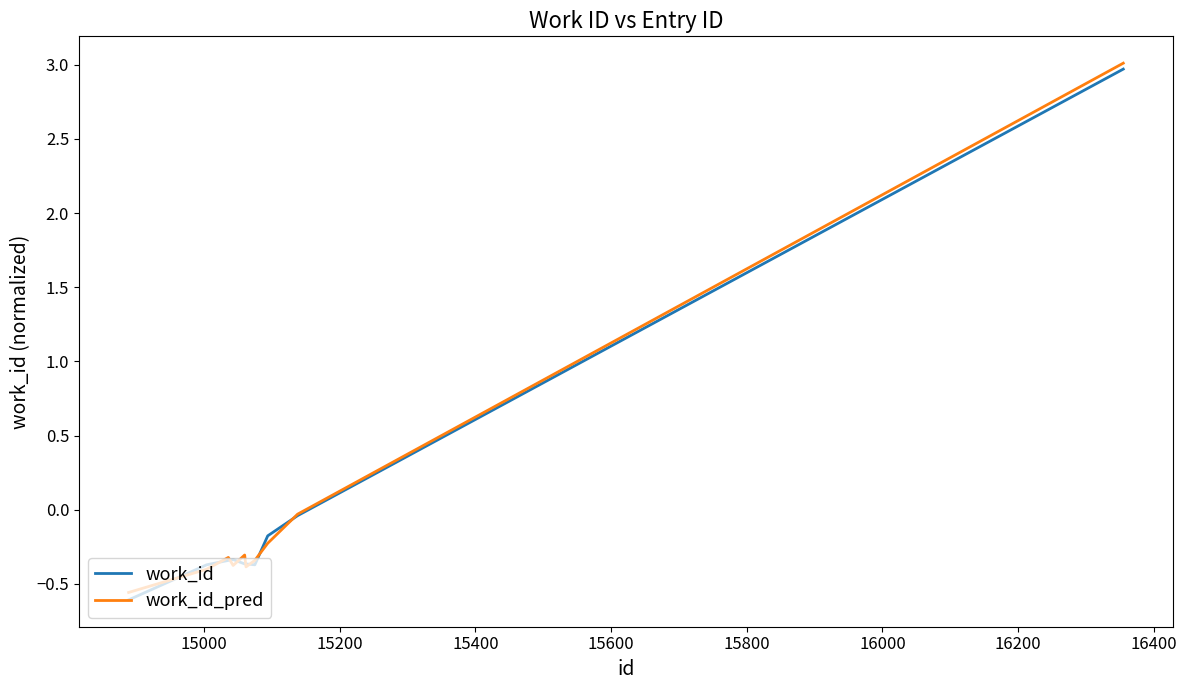

What is the greatest value displayed?

3.0